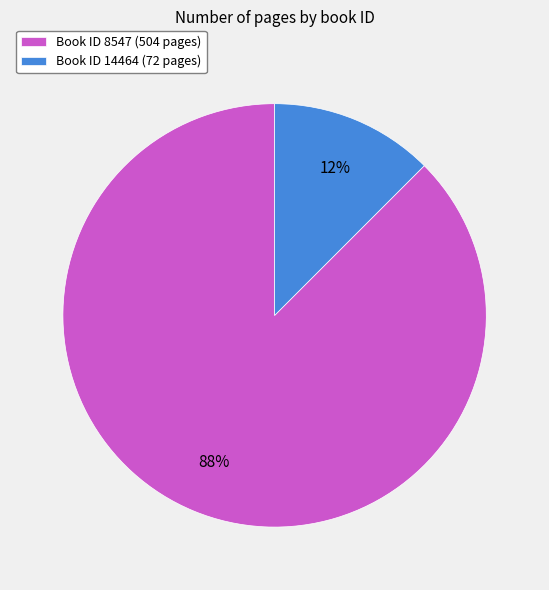

Do Book ID 14464 (72 pages) and Book ID 8547 (504 pages) together represent more than half of the pie?

Yes